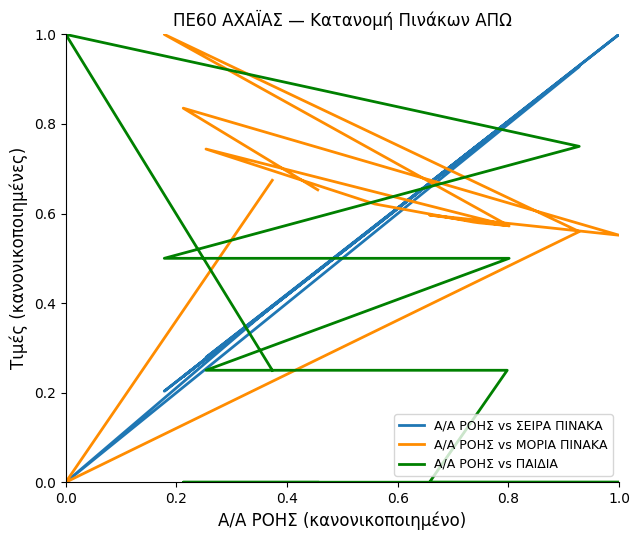

Which series ends up on top after the final intersection of Α/Α ΡΟΗΣ vs ΣΕΙΡΑ ΠΙΝΑΚΑ and Α/Α ΡΟΗΣ vs ΜΟΡΙΑ ΠΙΝΑΚΑ?

Α/Α ΡΟΗΣ vs ΜΟΡΙΑ ΠΙΝΑΚΑ